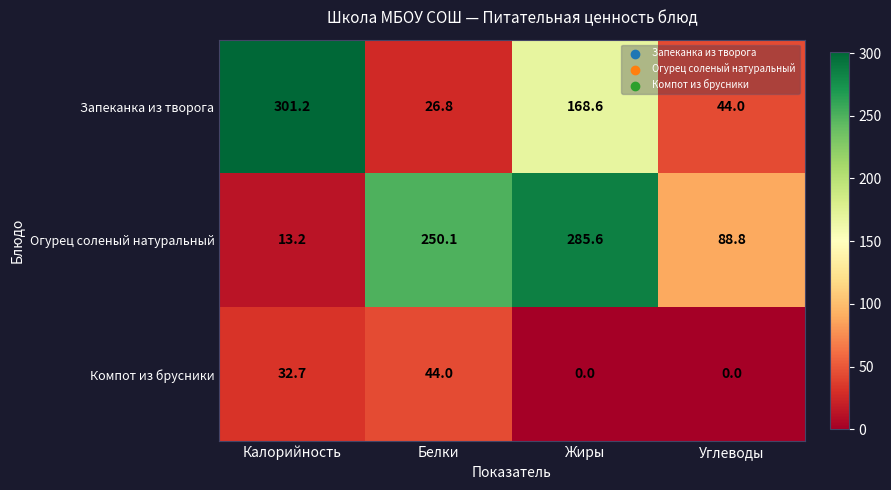

Is it true that Запеканка из творога equals 168.6 at Жиры?

True